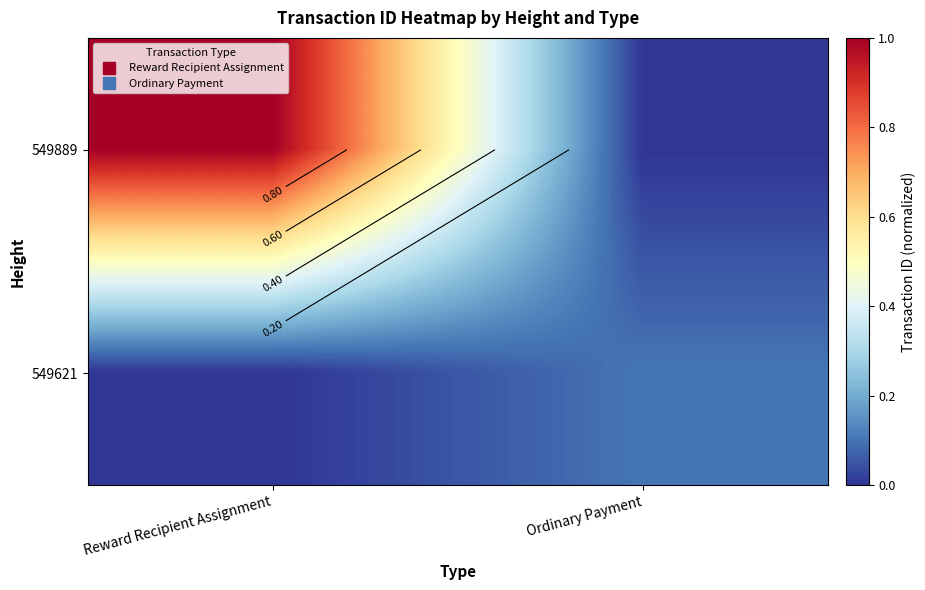

At how many categories does at least one series exceed 0?

2